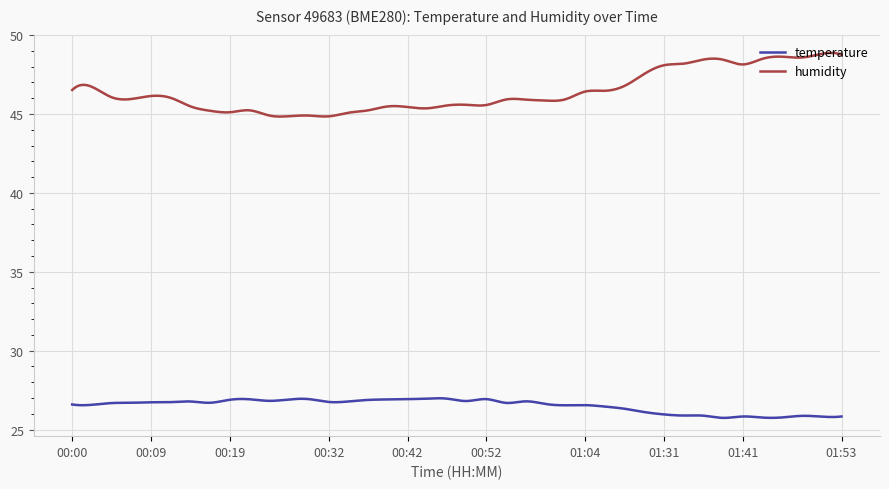

How many lines are shown in the chart?

2